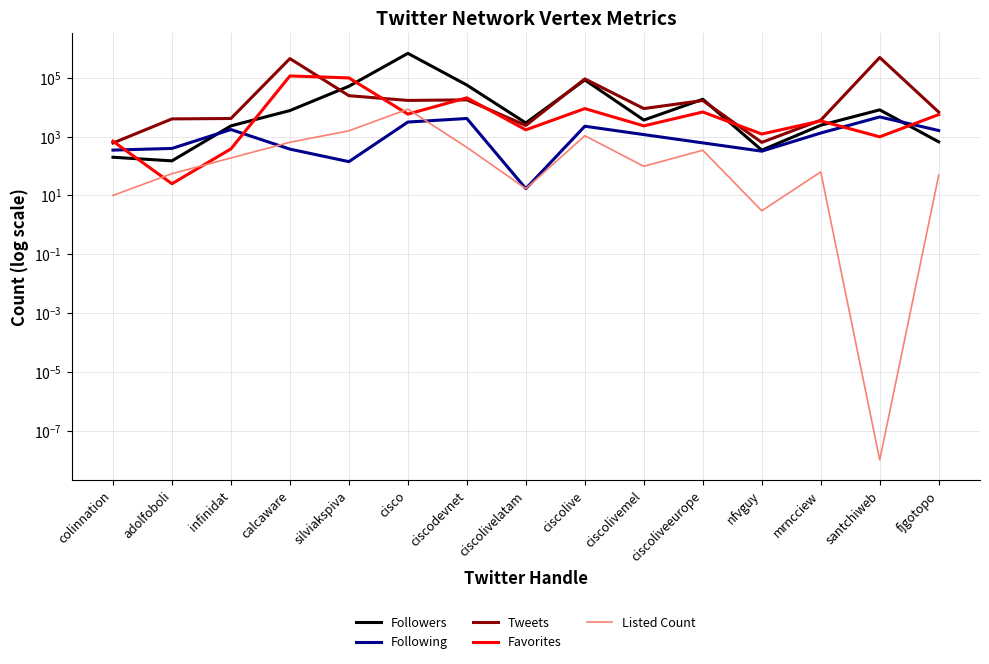

Reading left to right, extract all data points from this chart.

Followers: colinnation=199.0	adolfoboli=150.0	infinidat=2325.0	calcaware=7710.0	silviakspiva=51797.0	cisco=681758.0	ciscodevnet=56928.0	ciscolivelatam=2923.0	ciscolive=85247.0	ciscolivemel=3666.0	ciscoliveeurope=18679.0	nfvguy=346.0	mrncciew=2443.0	santchiweb=8146.0	fjgotopo=665.0
Following: colinnation=348.0	adolfoboli=397.0	infinidat=1744.0	calcaware=376.0	silviakspiva=141.0	cisco=3136.0	ciscodevnet=4143.0	ciscolivelatam=17.0	ciscolive=2259.0	ciscolivemel=1174.0	ciscoliveeurope=613.0	nfvguy=320.0	mrncciew=1328.0	santchiweb=4680.0	fjgotopo=1617.0
Tweets: colinnation=606.0	adolfoboli=4015.0	infinidat=4142.0	calcaware=452786.0	silviakspiva=24737.0	cisco=17067.0	ciscodevnet=17839.0	ciscolivelatam=2401.0	ciscolive=92186.0	ciscolivemel=9024.0	ciscoliveeurope=16969.0	nfvguy=638.0	mrncciew=3632.0	santchiweb=492830.0	fjgotopo=6832.0
Favorites: colinnation=699.0	adolfoboli=25.0	infinidat=383.0	calcaware=116188.0	silviakspiva=99536.0	cisco=5850.0	ciscodevnet=20961.0	ciscolivelatam=1704.0	ciscolive=9000.0	ciscolivemel=2324.0	ciscoliveeurope=6897.0	nfvguy=1226.0	mrncciew=3418.0	santchiweb=986.0	fjgotopo=5633.0
Listed Count: colinnation=10.0	adolfoboli=55.0	infinidat=188.0	calcaware=642.0	silviakspiva=1580.0	cisco=8627.0	ciscodevnet=431.0	ciscolivelatam=17.0	ciscolive=1073.0	ciscolivemel=98.0	ciscoliveeurope=344.0	nfvguy=3.0	mrncciew=63.0	santchiweb=0.0	fjgotopo=49.0